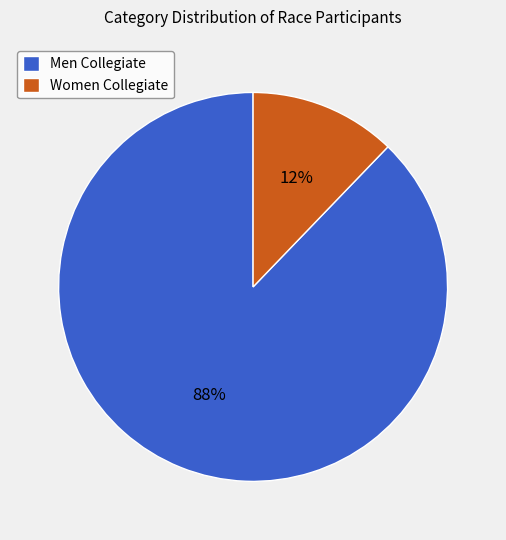

Combined, do Women Collegiate and Men Collegiate account for over 50%?

Yes